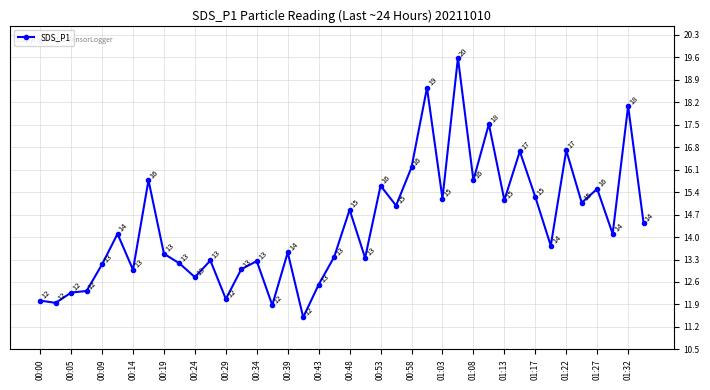

How many lines are shown in the chart?

1